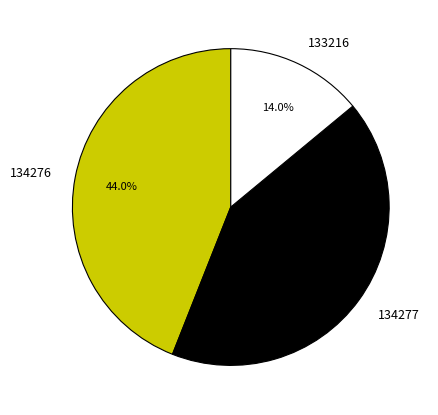

The 134276 slice represents 44% of the pie. True or false?

True